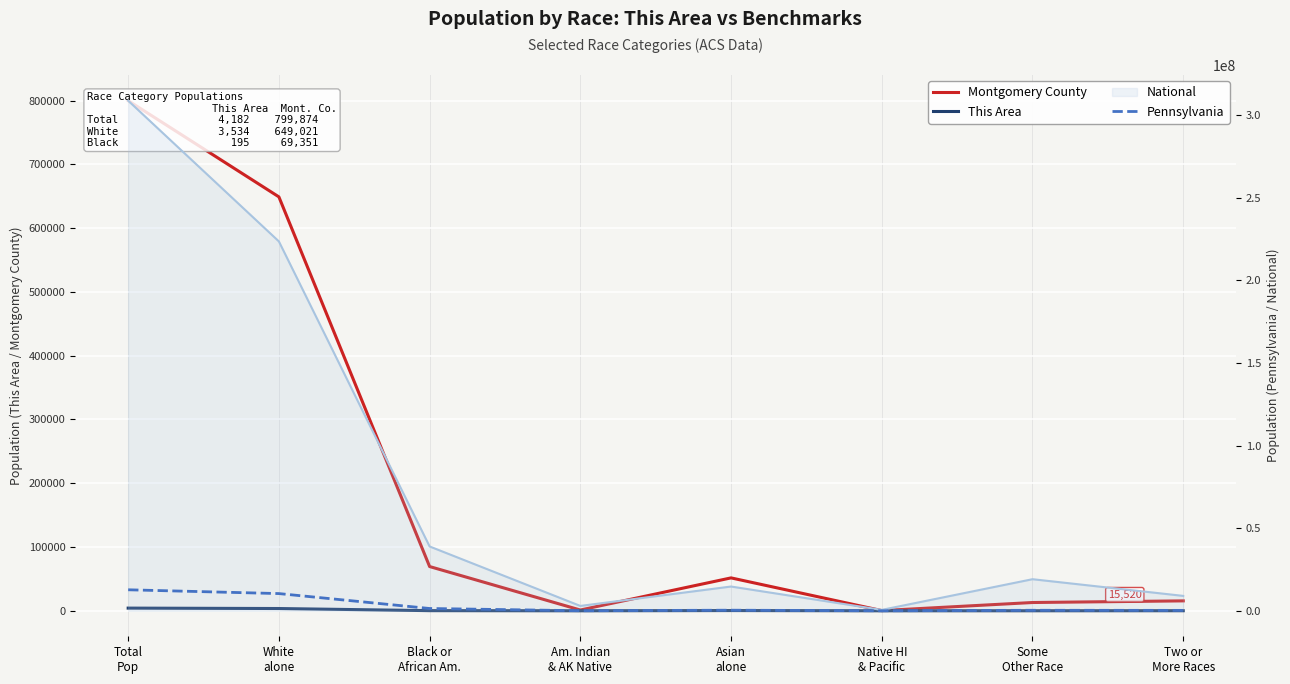

What is the difference between the highest and lowest values at Some
Other Race?

300953